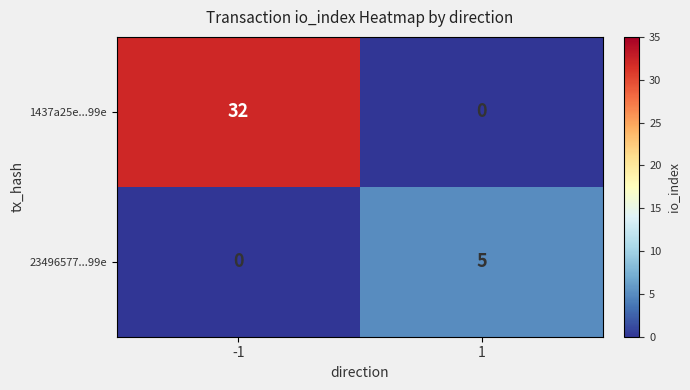

What is the sum of all 23496577...99e values?

5